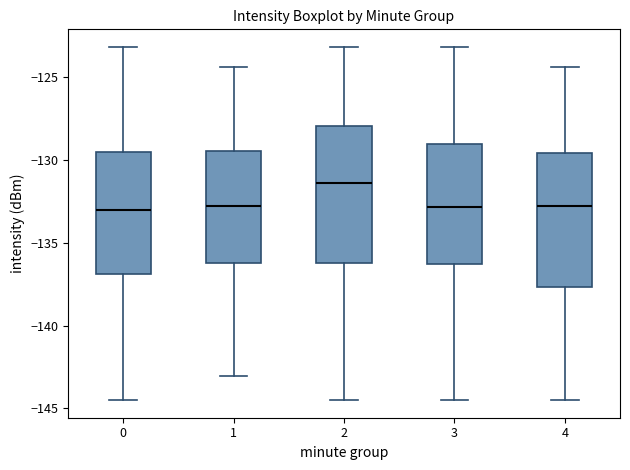

Reading left to right, transcribe this box plot: for each box, give where its median line is, the range the box spans, and where its two whiskers end, as read against the y-axis. The values are not printed on the chart, so give them approximately, as read against the axis.

0: median -133.0, box -137.0 to -129.5, whiskers -144.5 to -123.0
1: median -133.0, box -136.0 to -129.5, whiskers -143.0 to -124.5
2: median -131.5, box -136.0 to -128.0, whiskers -144.5 to -123.0
3: median -133.0, box -136.5 to -129.0, whiskers -144.5 to -123.0
4: median -133.0, box -137.5 to -129.5, whiskers -144.5 to -124.5